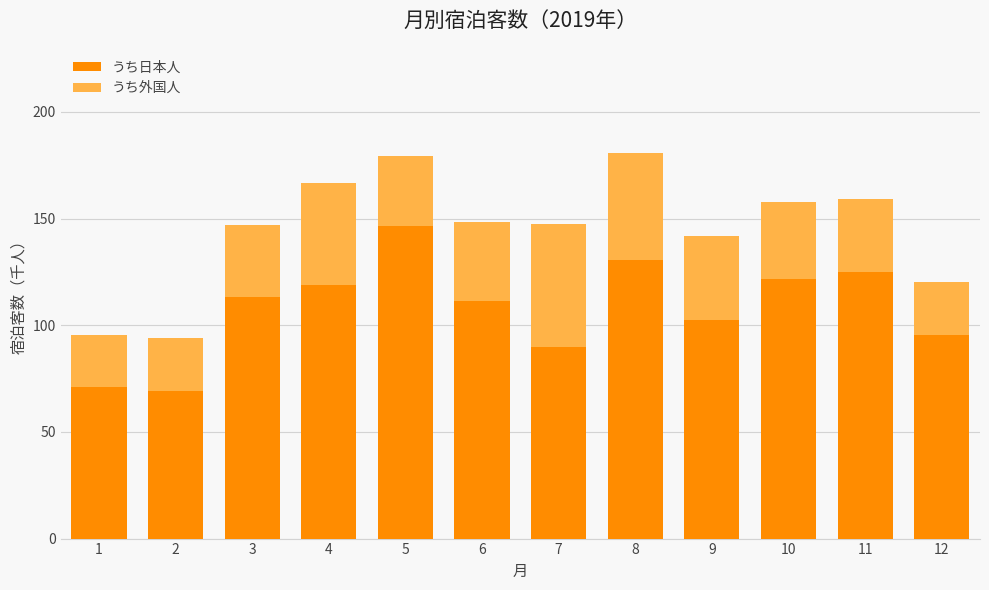

What is the sum of all うち日本人 values?

1295.0